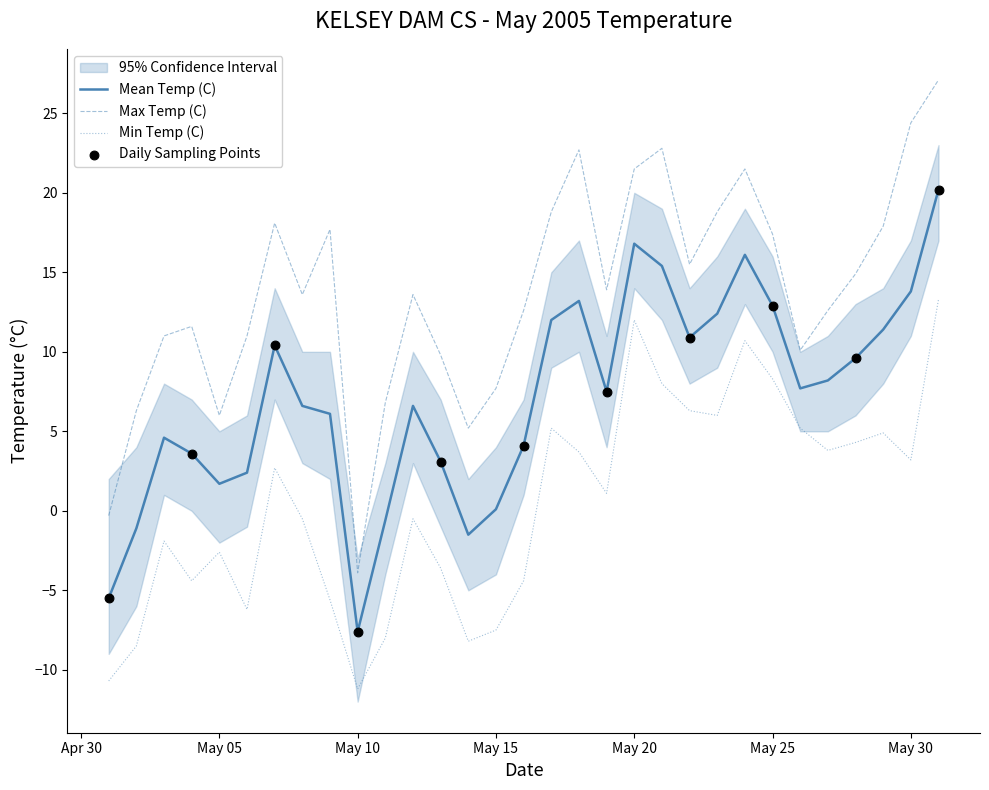

Which series contains the lowest Y value?

Min Temp (C)